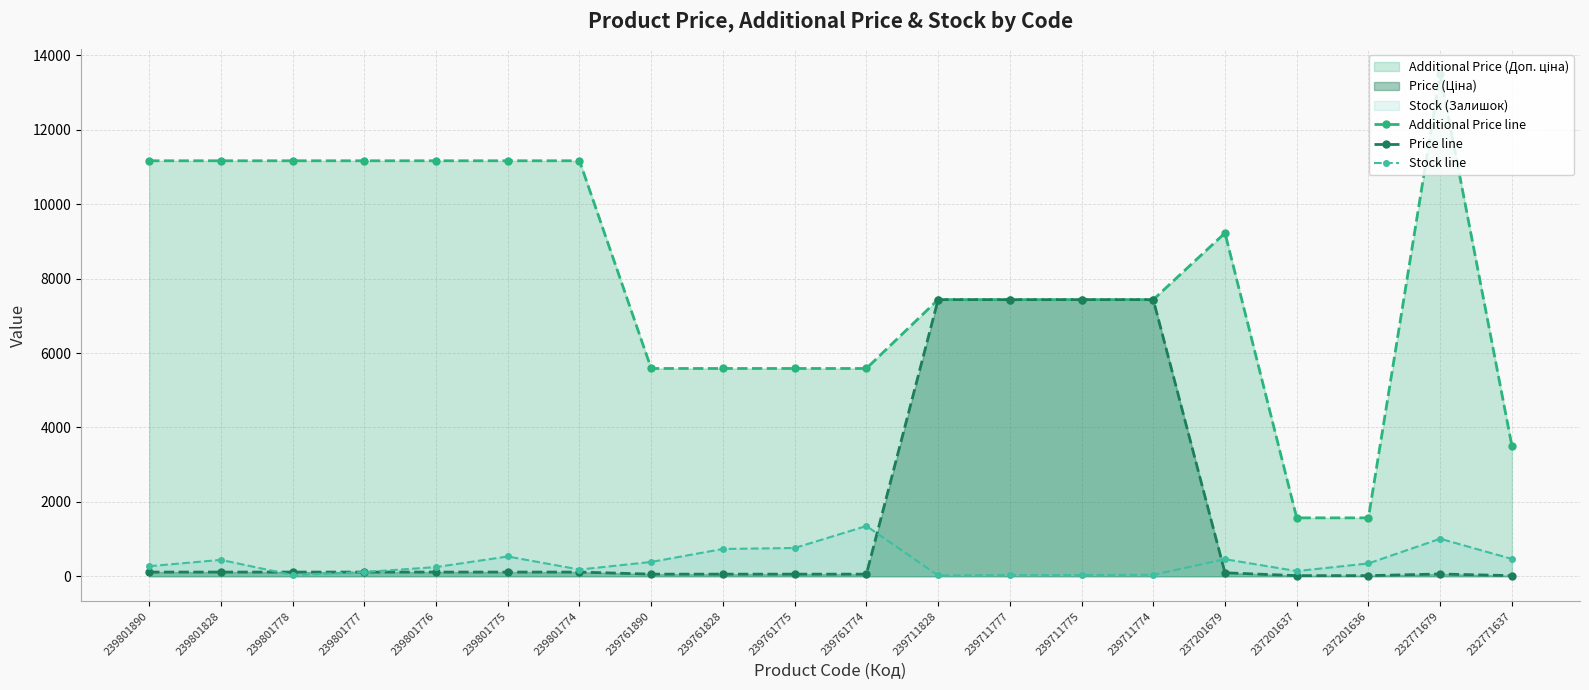

What is the difference between the highest and lowest values at 239711775?

7404.2